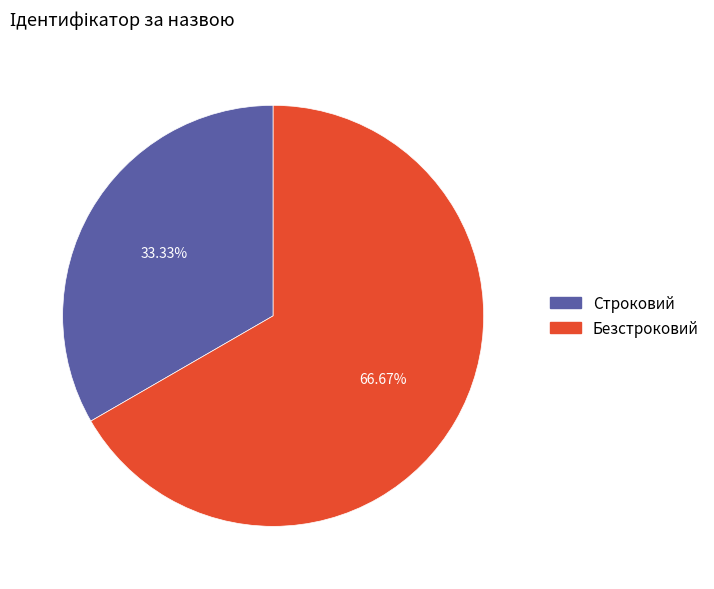

What percentage is the Безстроковий slice, to the nearest percent?

67%